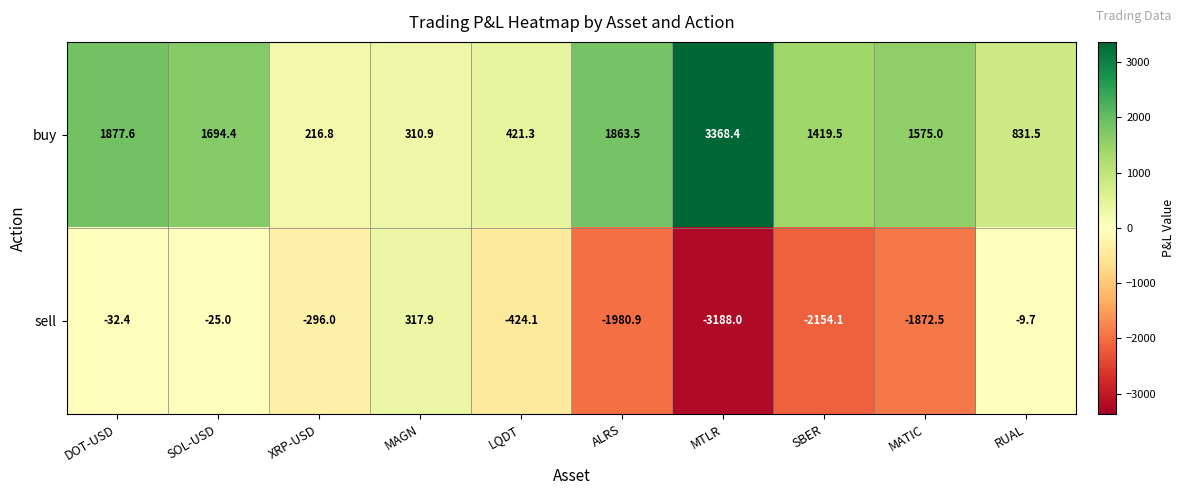

Reading right to left, what are all the values shown in this chart?

buy: 831.5	1575.0	1419.5	3368.4	1863.5	421.3	310.9	216.8	1694.4	1877.6
sell: -9.7	-1872.5	-2154.1	-3188.0	-1980.9	-424.1	317.9	-296.0	-25.0	-32.4